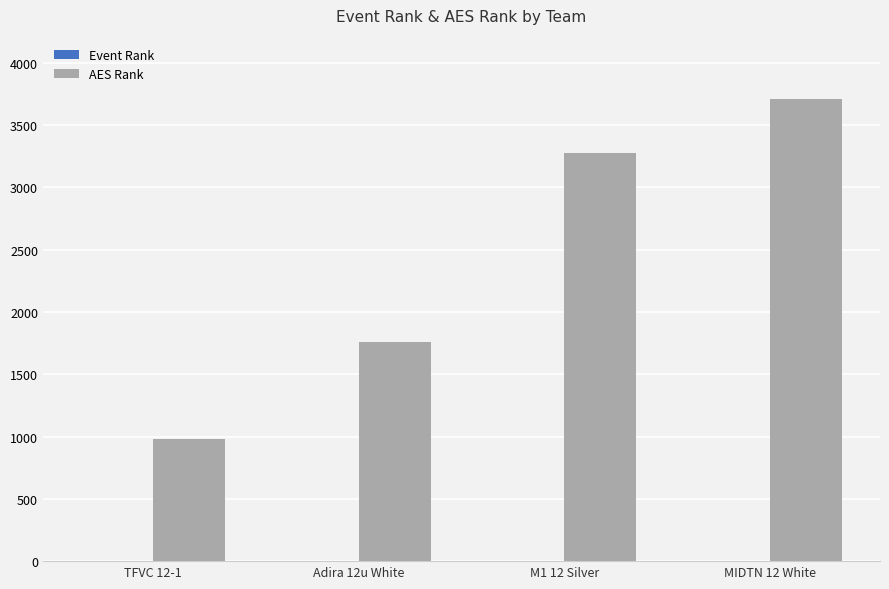

What is the maximum value shown in the chart?

3705